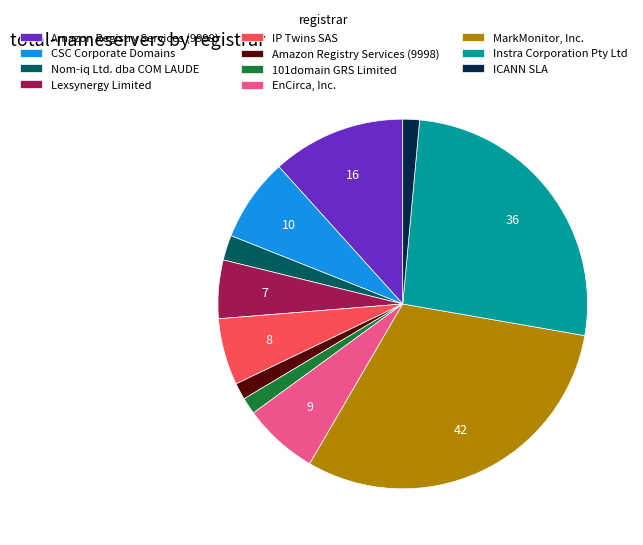

The ICANN SLA slice represents 11% of the pie. True or false?

False